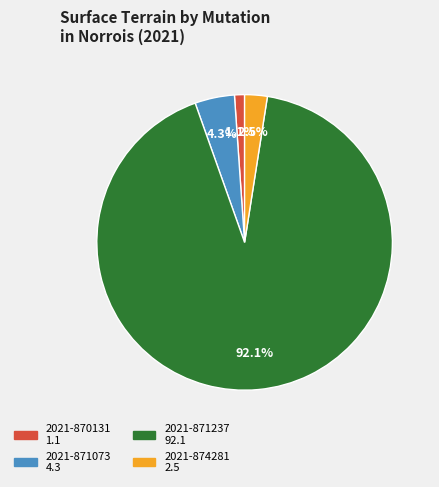

Between 2021-871237 and 2021-874281, which is larger?

2021-871237